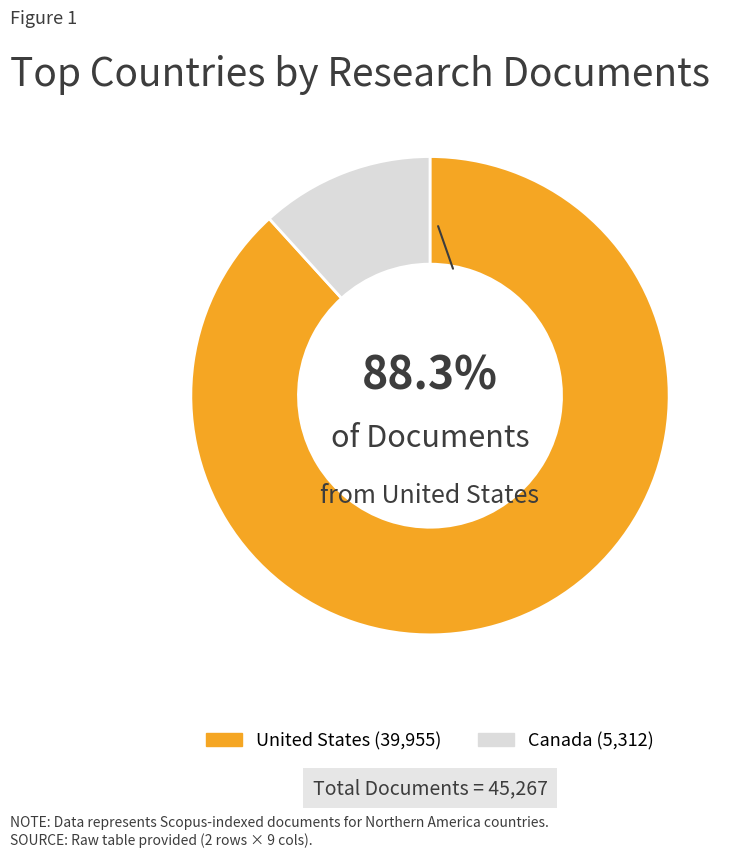

How many slices are in this pie chart?

2